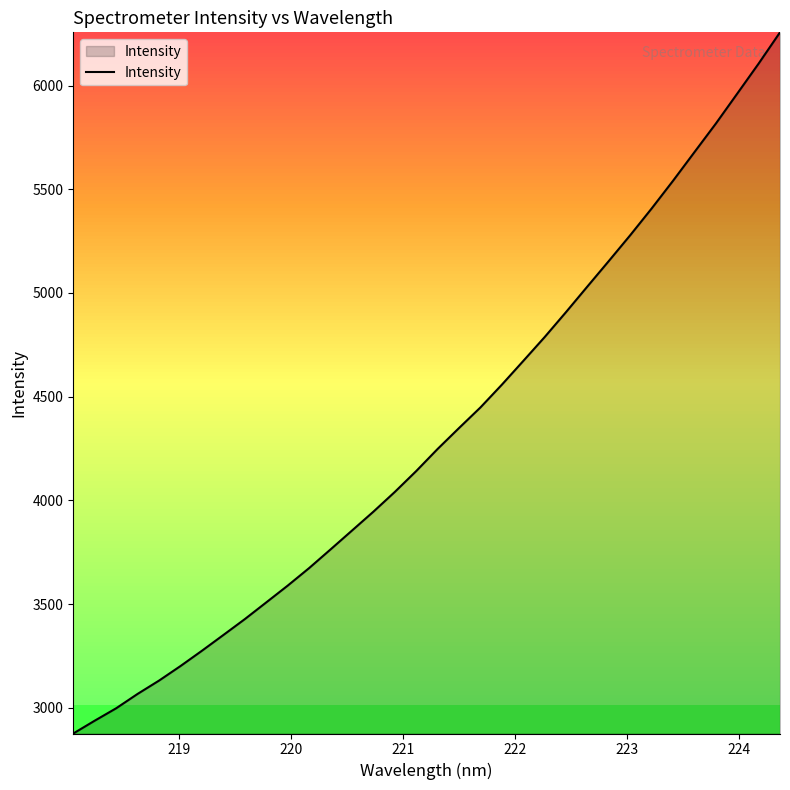

What is the difference between the maximum and minimum values?

3380.2